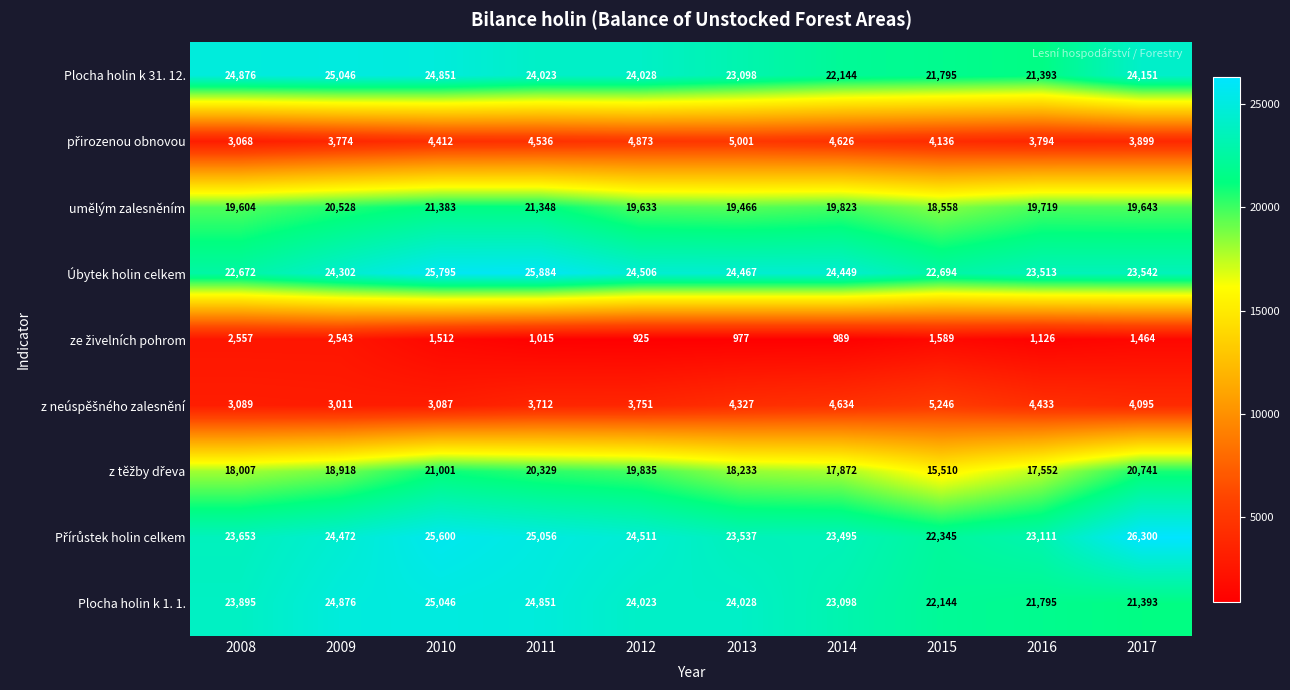

How many data points does each series have?

10